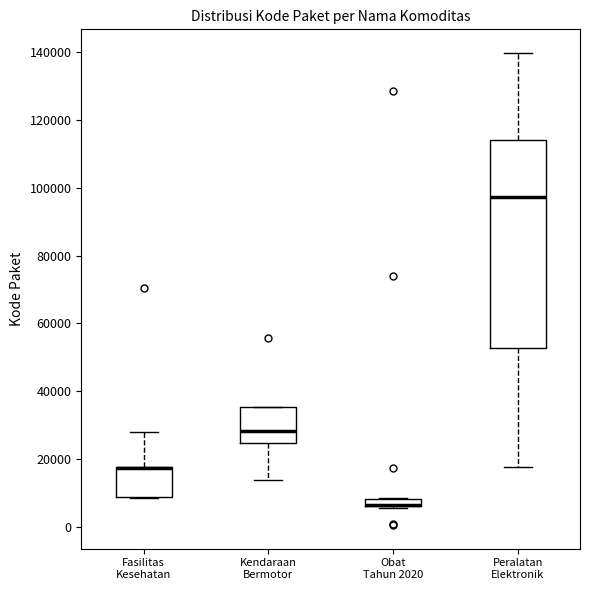

Comparing the boxes themselves (not the whiskers), which one is the tallest?

Peralatan Elektronik